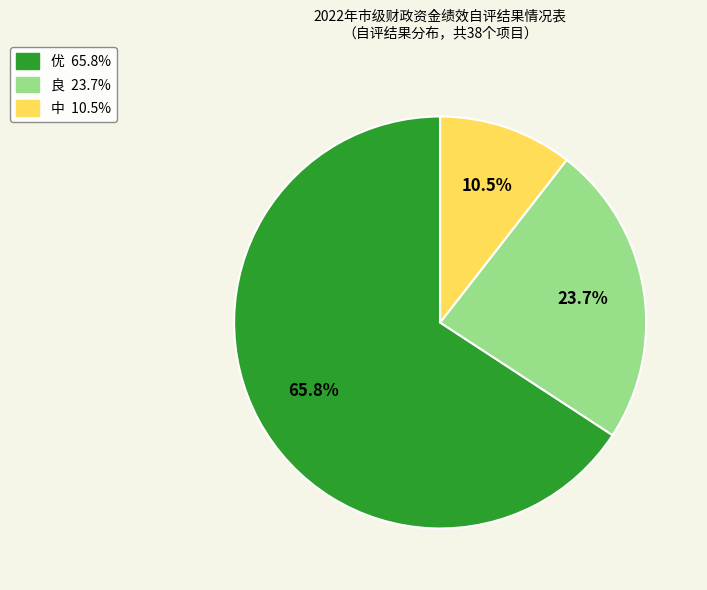

To the nearest percent, what is the difference between the largest and smallest slice percentages?

55%